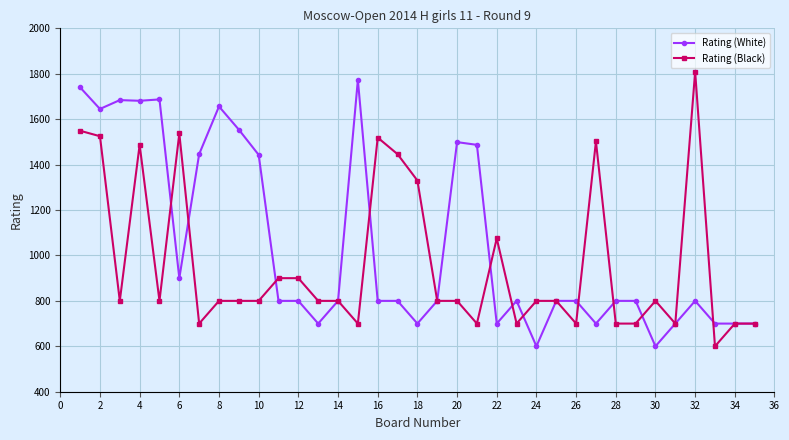

What are all the series names shown in the legend?

Rating (White), Rating (Black)